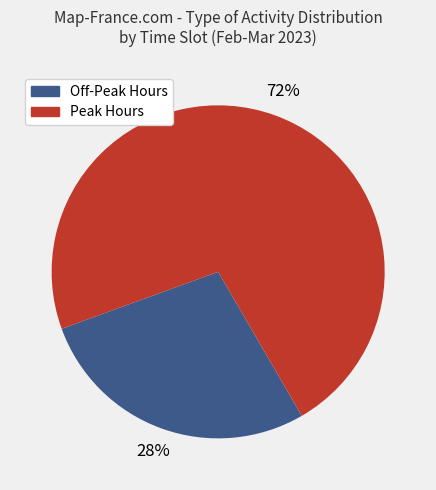

Approximately how many times larger is the value at Peak Hours compared to Off-Peak Hours?

2.6